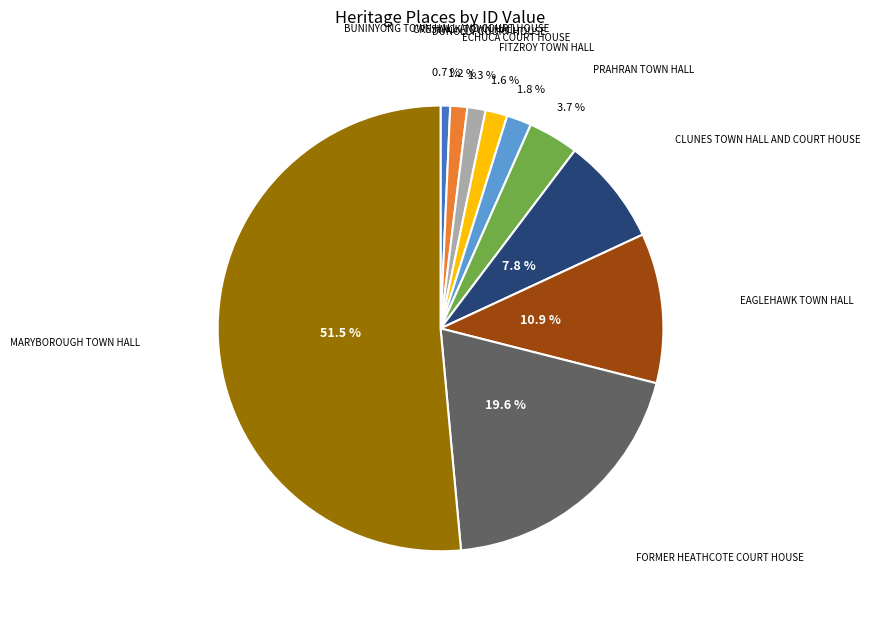

Which has a higher value, BUNINYONG TOWN HALL AND COURT HOUSE or PRAHRAN TOWN HALL?

PRAHRAN TOWN HALL